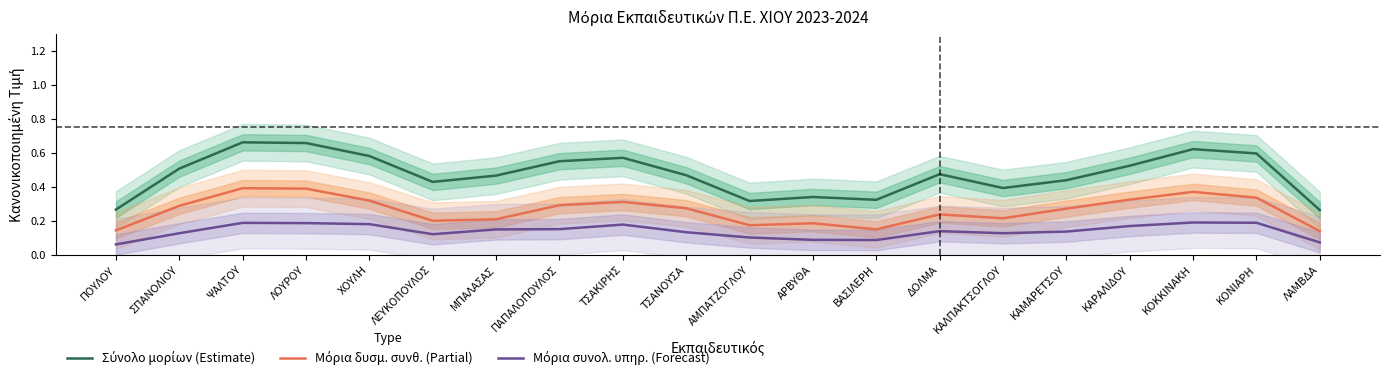

Which series has the widest spread of values?

Σύνολο μορίων (Estimate)